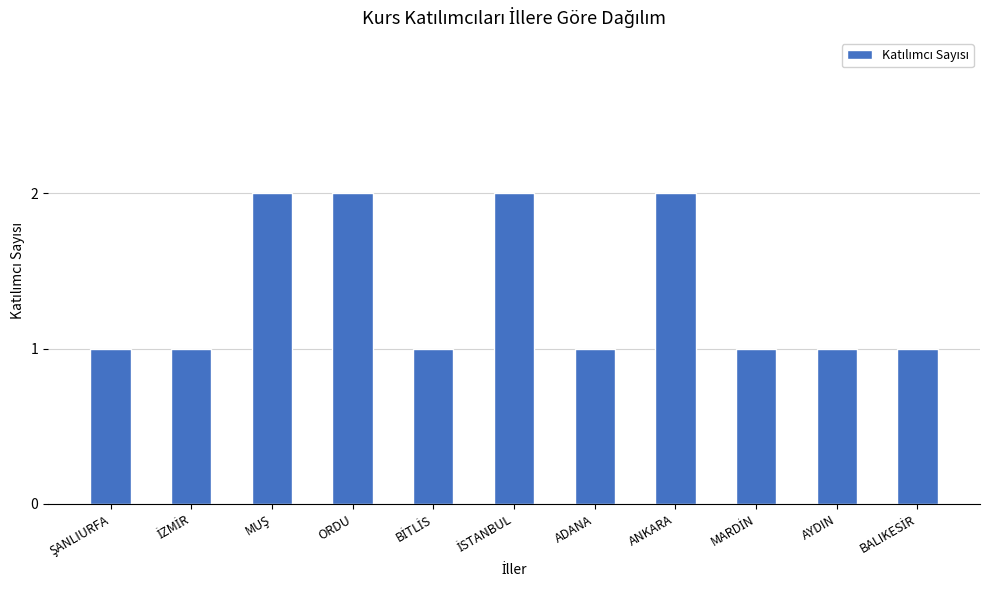

Are the bars grouped side by side (vs. stacked)?

No